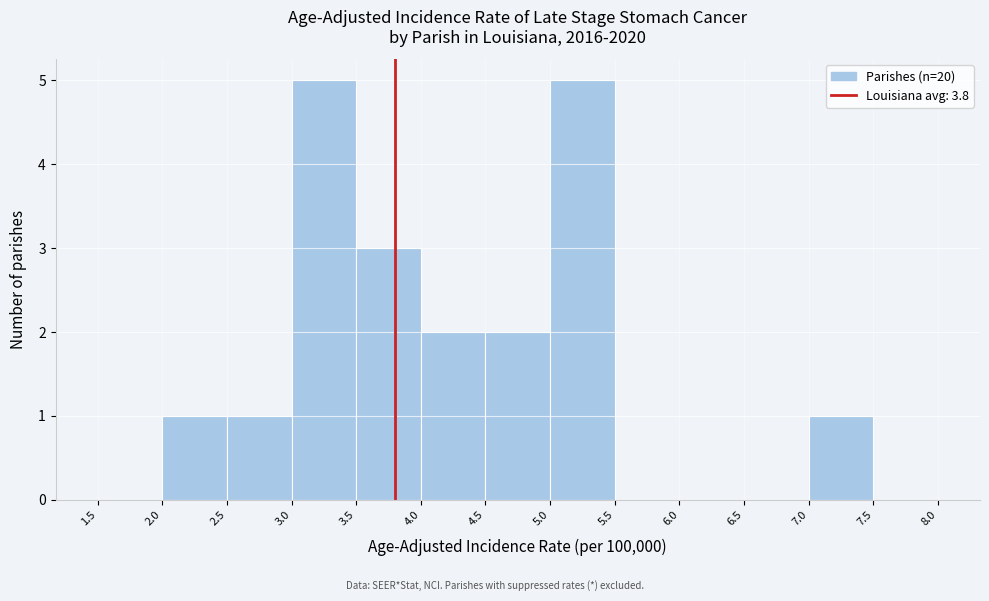

Reading left to right, transcribe this chart: for each bar, give the range it covers on the x-axis and its height. The values are not printed on the chart, so give them approximately, as read against the axis.

1.5 to 2.0: 0
2.0 to 2.5: 1
2.5 to 3.0: 1
3.0 to 3.5: 5
3.5 to 4.0: 3
4.0 to 4.5: 2
4.5 to 5.0: 2
5.0 to 5.5: 5
5.5 to 6.0: 0
6.0 to 6.5: 0
6.5 to 7.0: 0
7.0 to 7.5: 1
7.5 to 8.0: 0